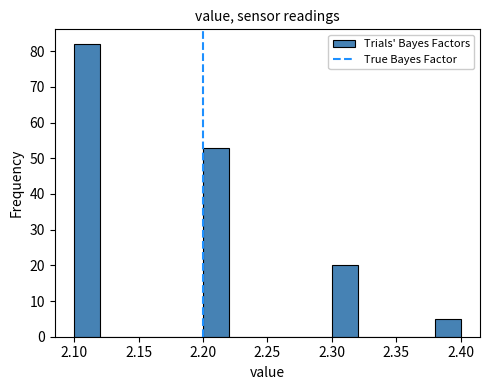

Reading left to right, list every bar in this chart as the range it spans on the x-axis followed by its height. The values are not printed on the chart, so give them approximately, as read against the axis.

2.10 to 2.12: 82
2.12 to 2.14: 0
2.14 to 2.16: 0
2.16 to 2.18: 0
2.18 to 2.20: 0
2.20 to 2.22: 53
2.22 to 2.24: 0
2.24 to 2.26: 0
2.26 to 2.28: 0
2.28 to 2.30: 0
2.30 to 2.32: 20
2.32 to 2.34: 0
2.34 to 2.36: 0
2.36 to 2.38: 0
2.38 to 2.40: 5